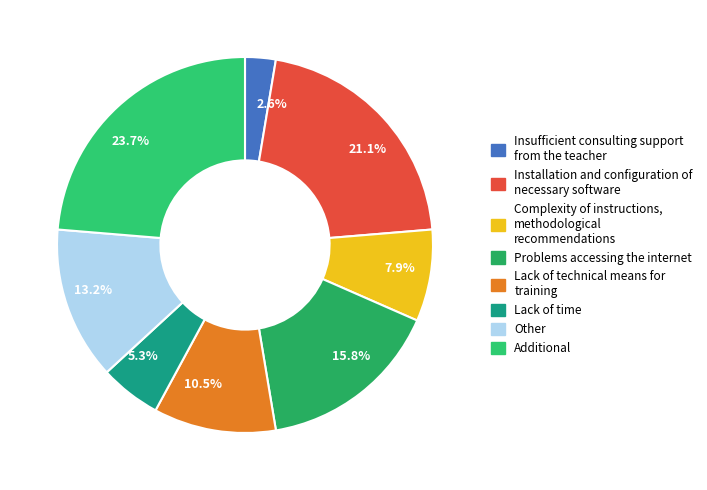

Which has a higher value, 7.9% or 15.8%?

15.8%